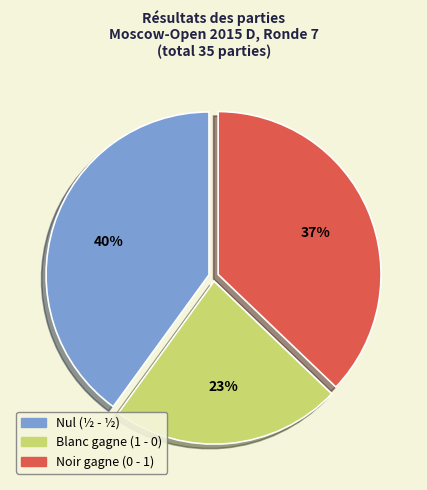

To the nearest percent, what is the difference between the largest and smallest slice percentages?

17%